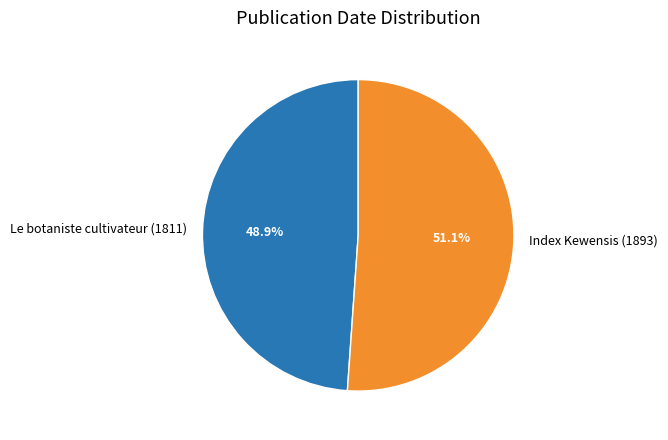

What percentage is the Index Kewensis (1893) slice, to the nearest percent?

51%